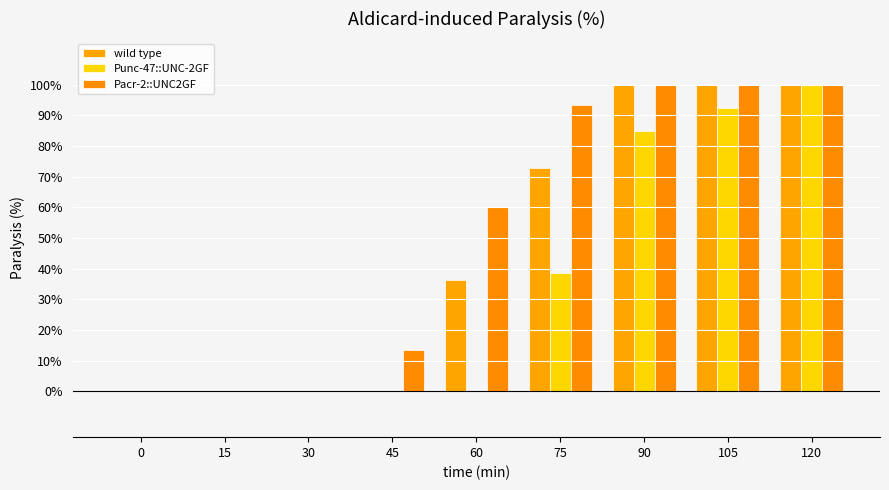

Where is wild type nearest to the value 50?

60